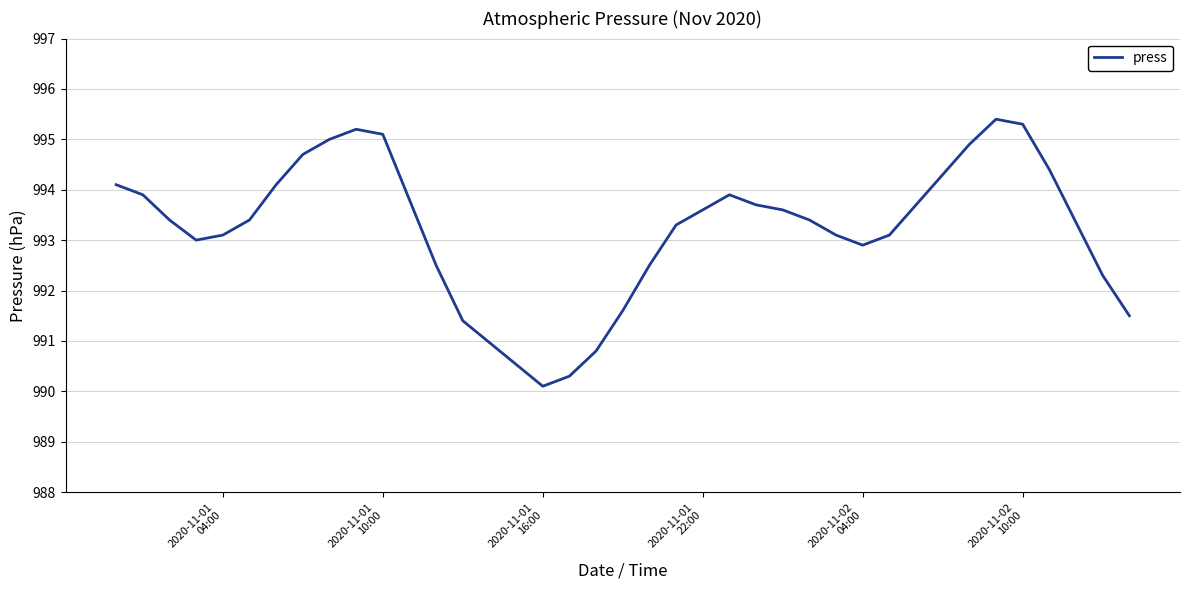

How many lines are shown in the chart?

1